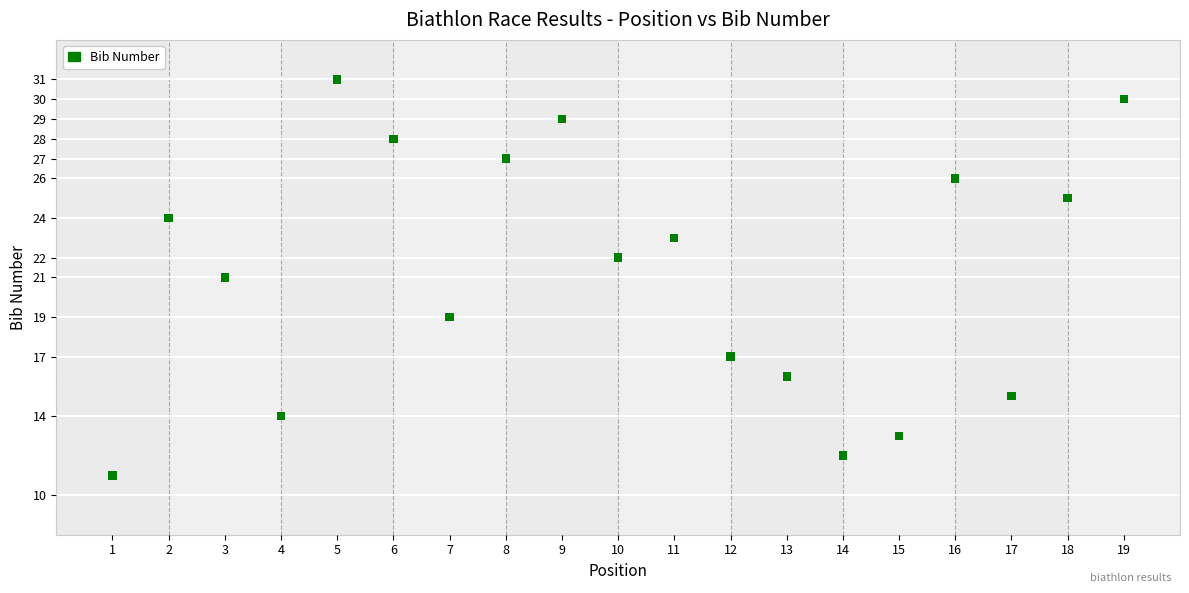

What is the range of X values (max minus min)?

18